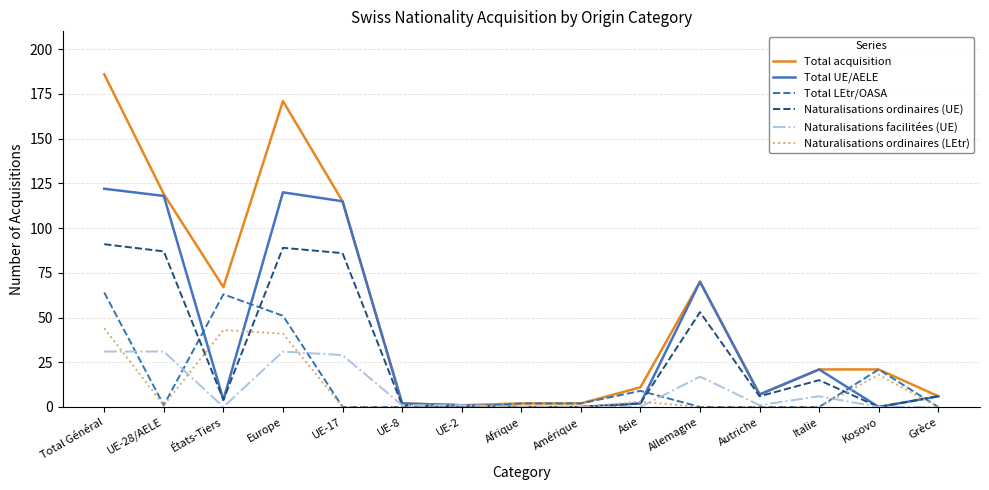

Rank the series by their maximum value, from lowest to highest.

Naturalisations facilitées (UE), Naturalisations ordinaires (LEtr), Total LEtr/OASA, Naturalisations ordinaires (UE), Total UE/AELE, Total acquisition